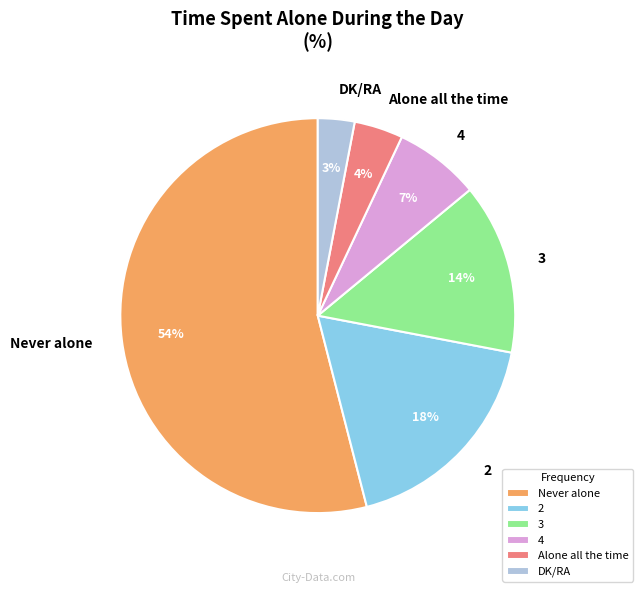

Count the number of slices in the pie.

6